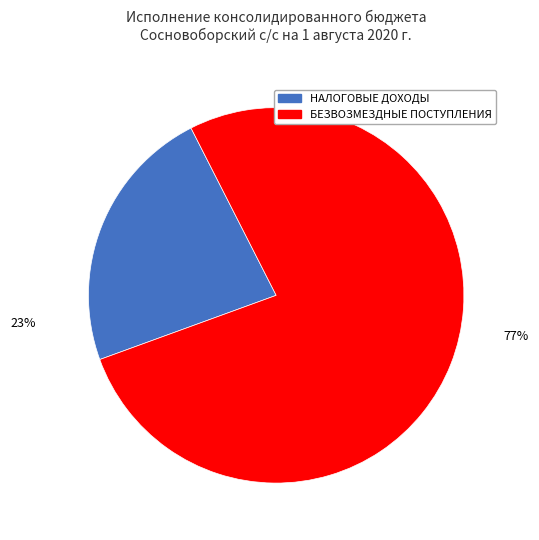

Is there any slice that represents more than half of the pie?

Yes